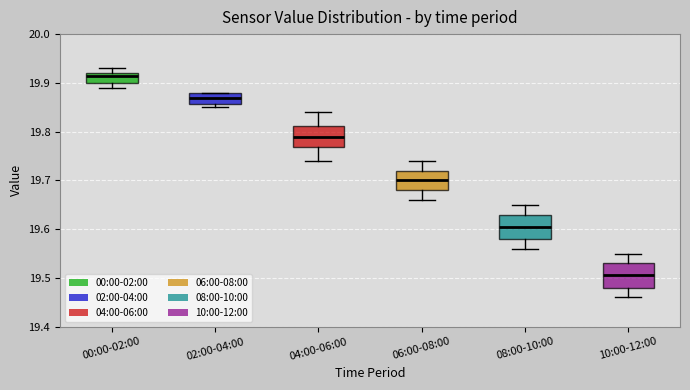

Reading left to right, read every box against the y-axis: the position of its median line, the range the box covers, and the ends of its whiskers. The values are not printed on the chart, so give them approximately, as read against the axis.

00:00-02:00: median 19.92 (just below the box's upper edge), box 19.90 to 19.92, whiskers 19.89 to 19.93
02:00-04:00: median 19.87, box 19.86 to 19.88, whiskers 19.85 to 19.88
04:00-06:00: median 19.79, box 19.77 to 19.81, whiskers 19.74 to 19.84
06:00-08:00: median 19.70, box 19.68 to 19.72, whiskers 19.66 to 19.74
08:00-10:00: median 19.61, box 19.58 to 19.63, whiskers 19.56 to 19.65
10:00-12:00: median 19.51, box 19.48 to 19.53, whiskers 19.46 to 19.55